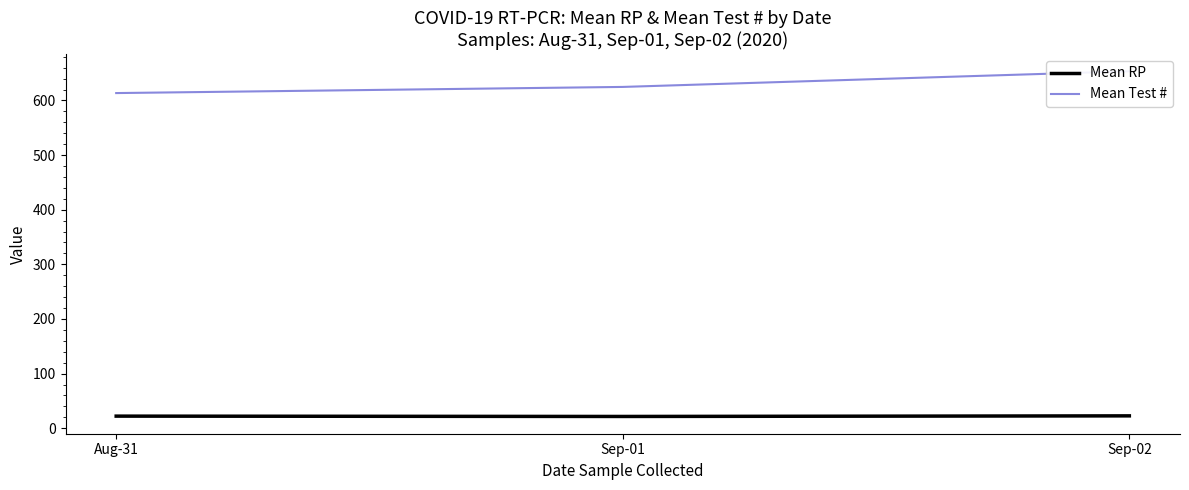

Does the chart have visible grid lines?

No